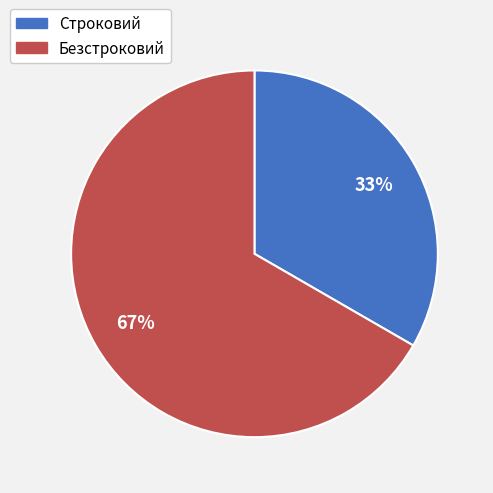

Approximately how many times larger is the value at Строковий compared to Безстроковий?

0.5